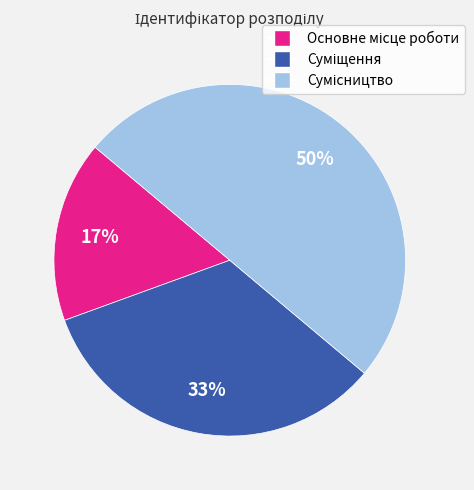

How many segments does this pie chart have?

3